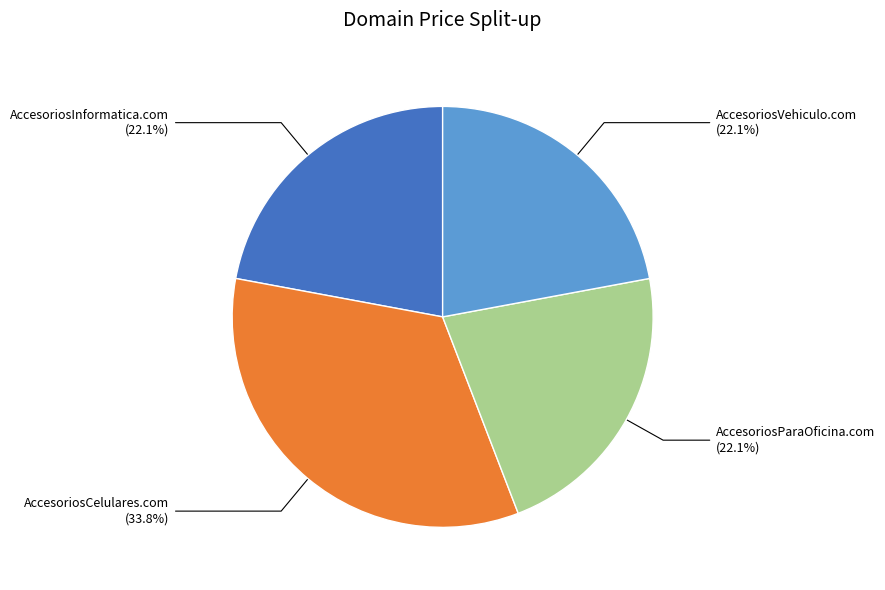

Is it true that AccesoriosInformatica.com is 22% of the pie?

True